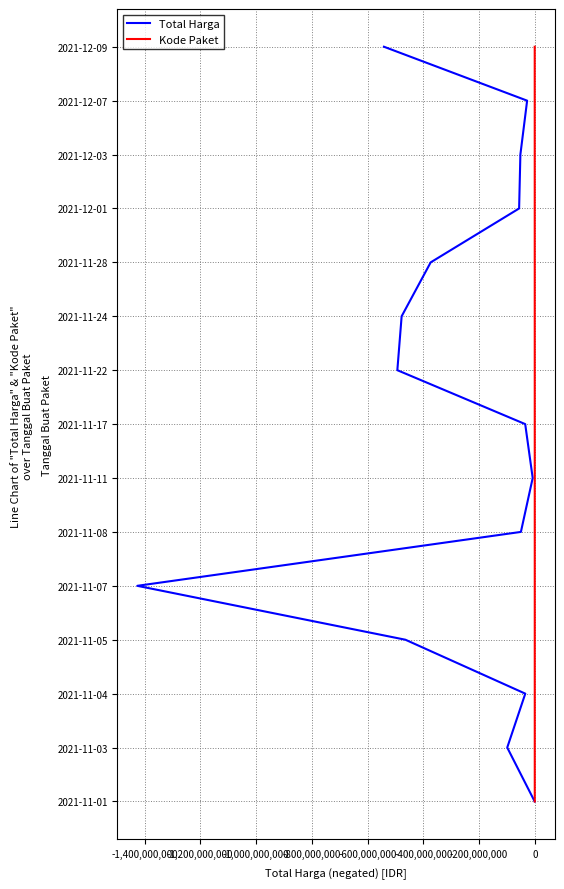

True or false: Kode Paket has more than 1 interior local peaks.

False